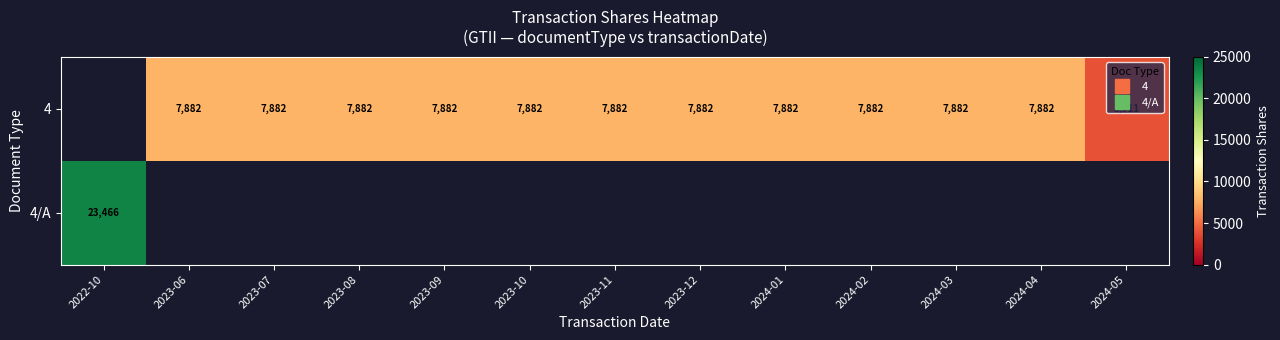

Which has a higher value, 2024-05 or 2023-08?

2023-08